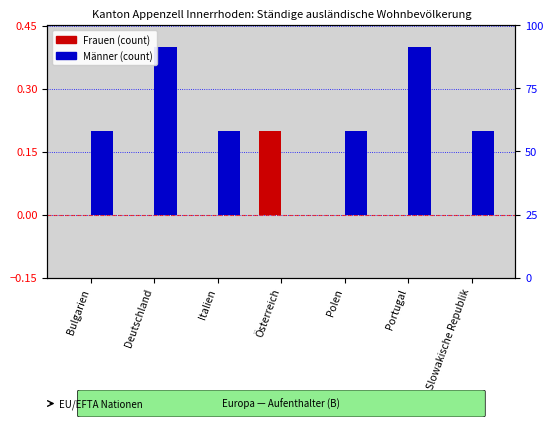

Reading left to right, extract all data points from this chart.

Frauen: Bulgarien=0.0	Deutschland=0.0	Italien=0.0	Österreich=0.2	Polen=0.0	Portugal=0.0	Slowakische Republik=0.0
Männer: Bulgarien=0.2	Deutschland=0.4	Italien=0.2	Österreich=0.0	Polen=0.2	Portugal=0.4	Slowakische Republik=0.2